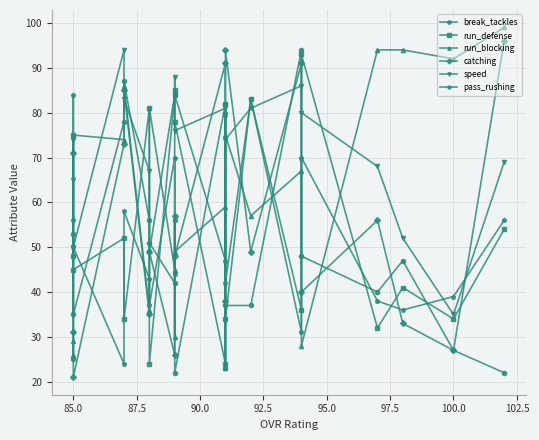

True or false: run_defense and break_tackles intersect in this chart.

True